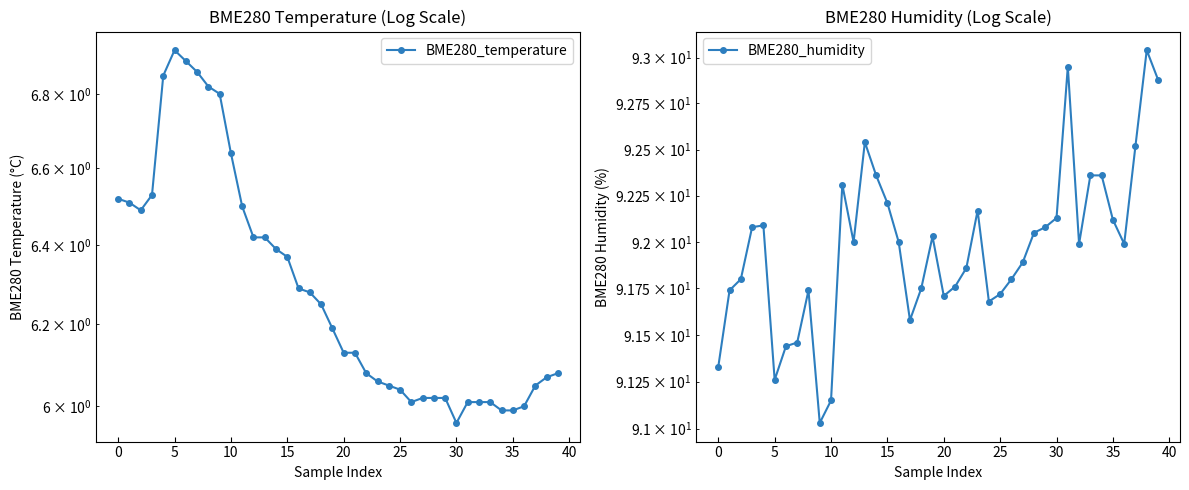

How many lines are shown in the chart?

2